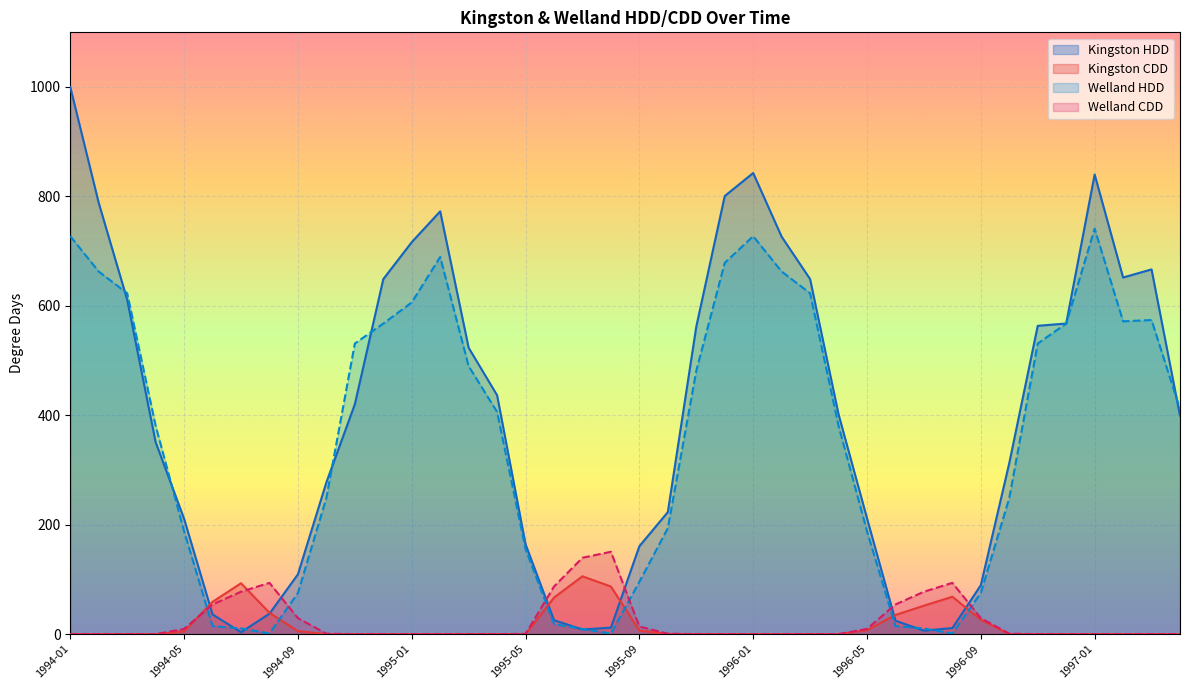

Which has a higher value, 1994-04 or 1996-10?

1994-04